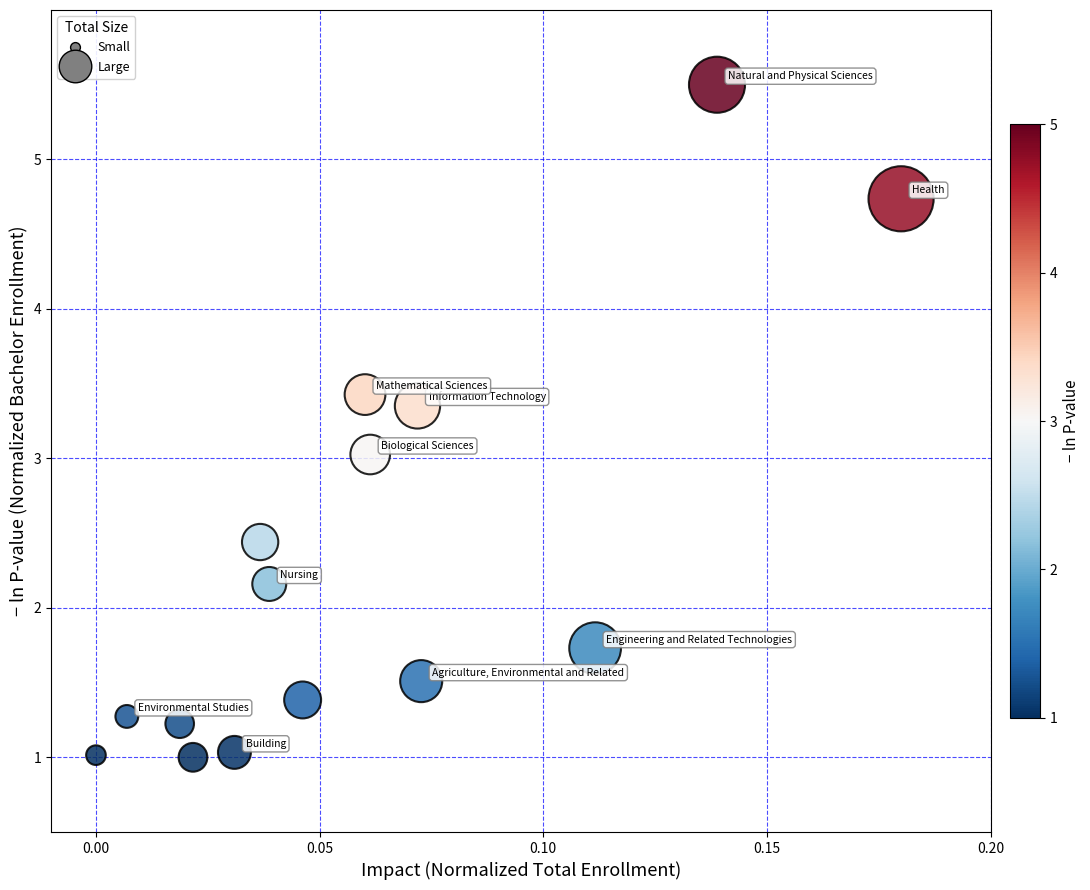

What is the range of Y values (max minus min)?

4.5